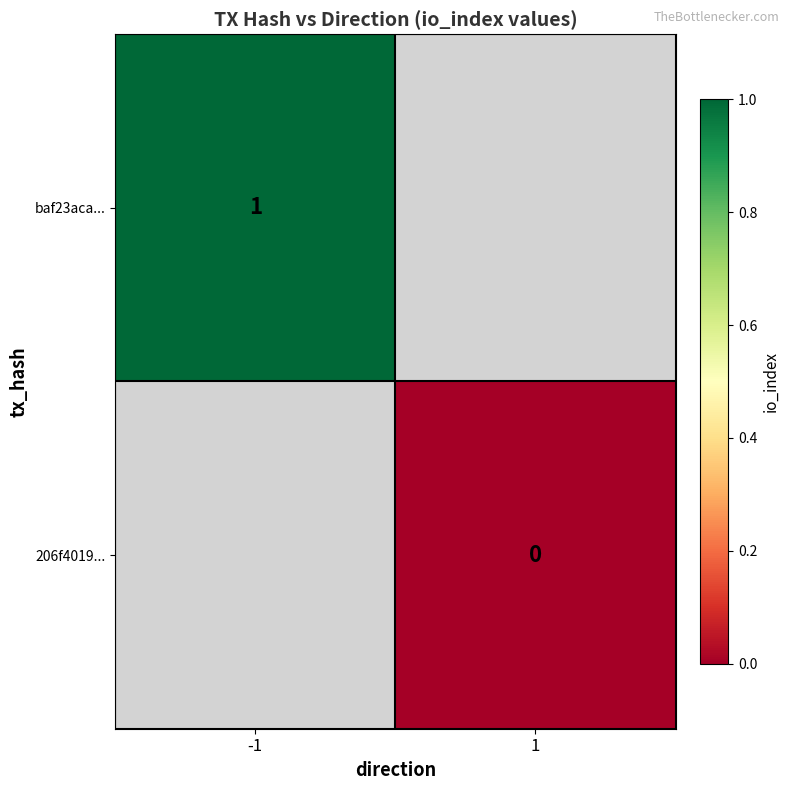

At which label does 206f4019... reach its minimum?

-1